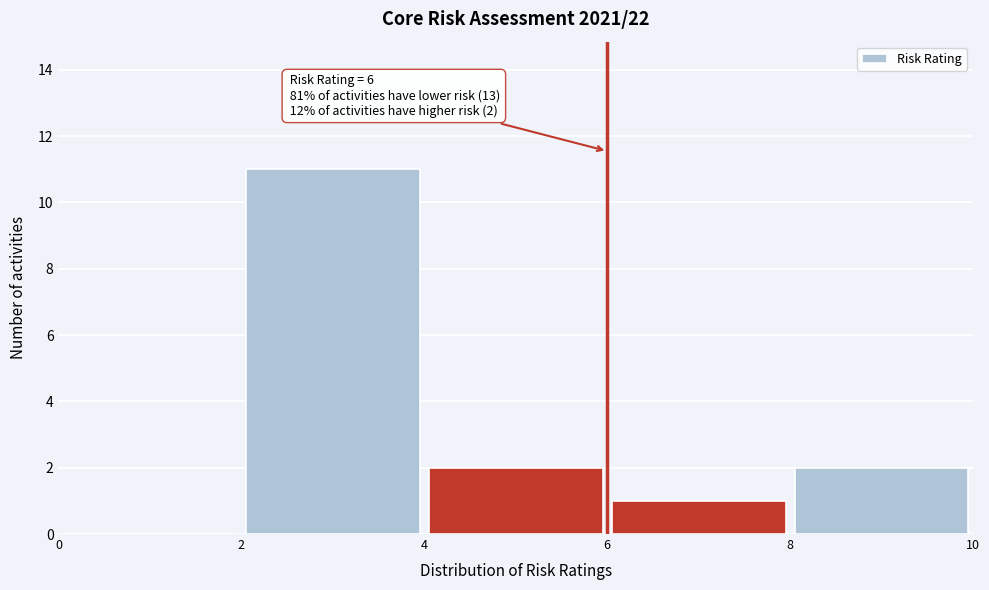

Which range on the x-axis has the tallest bar?

2 to 4